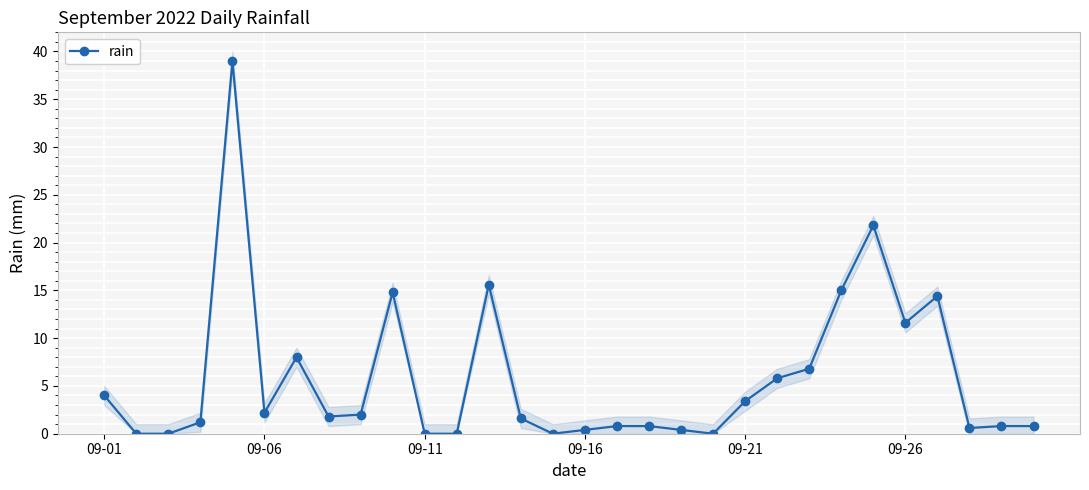

What is the sum of the values at 23 and 27?

15.6